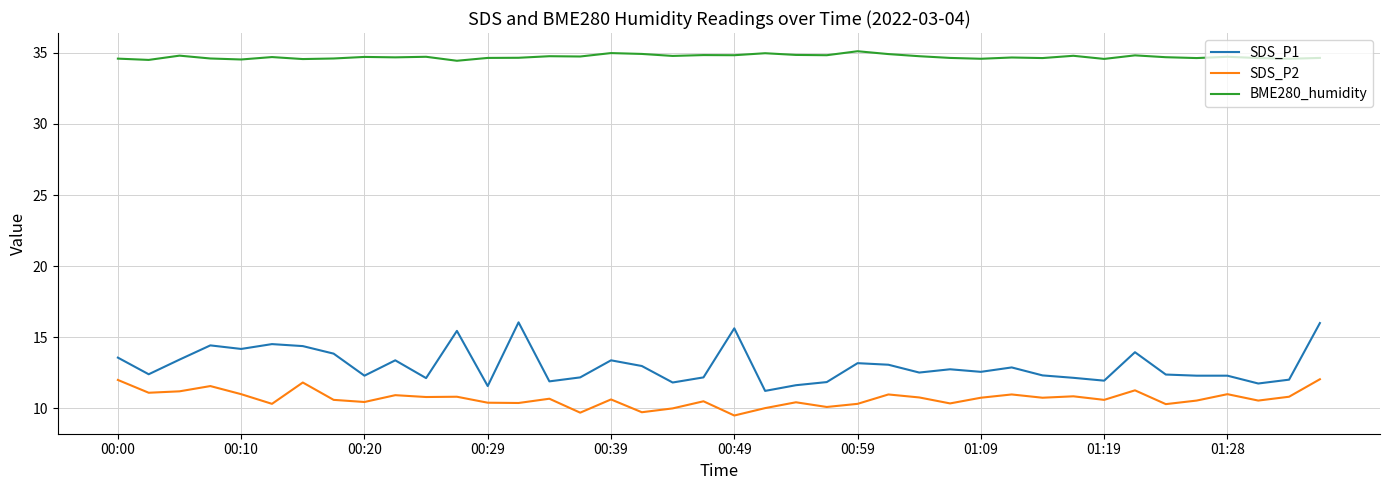

Rank the series by their maximum value, from highest to lowest.

BME280_humidity, SDS_P1, SDS_P2